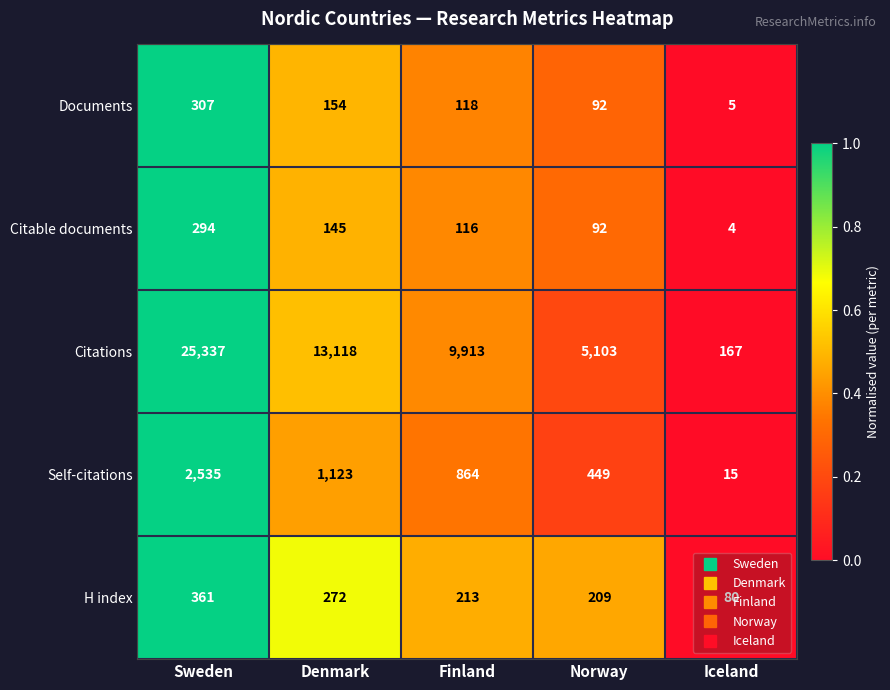

What is the average value of the Citations series?

10728